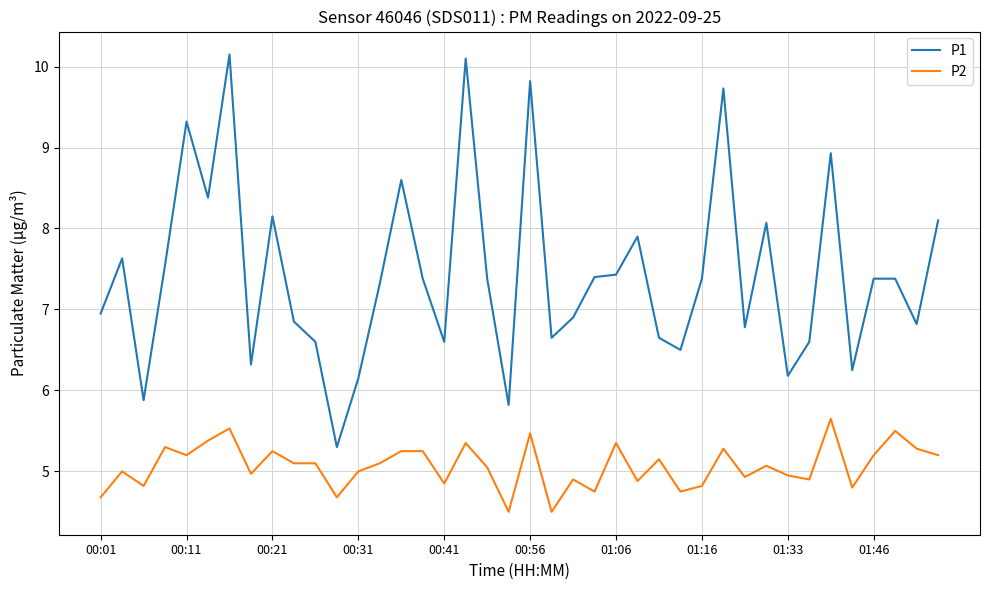

What is the minimum value for P2?

4.5